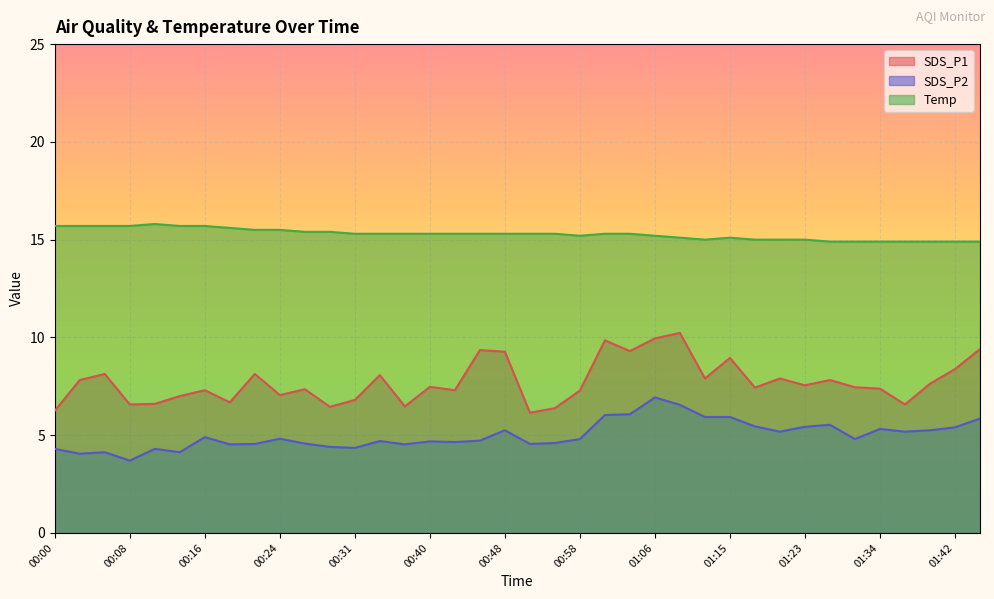

What are all the series names shown in the legend?

SDS_P1, SDS_P2, Temp